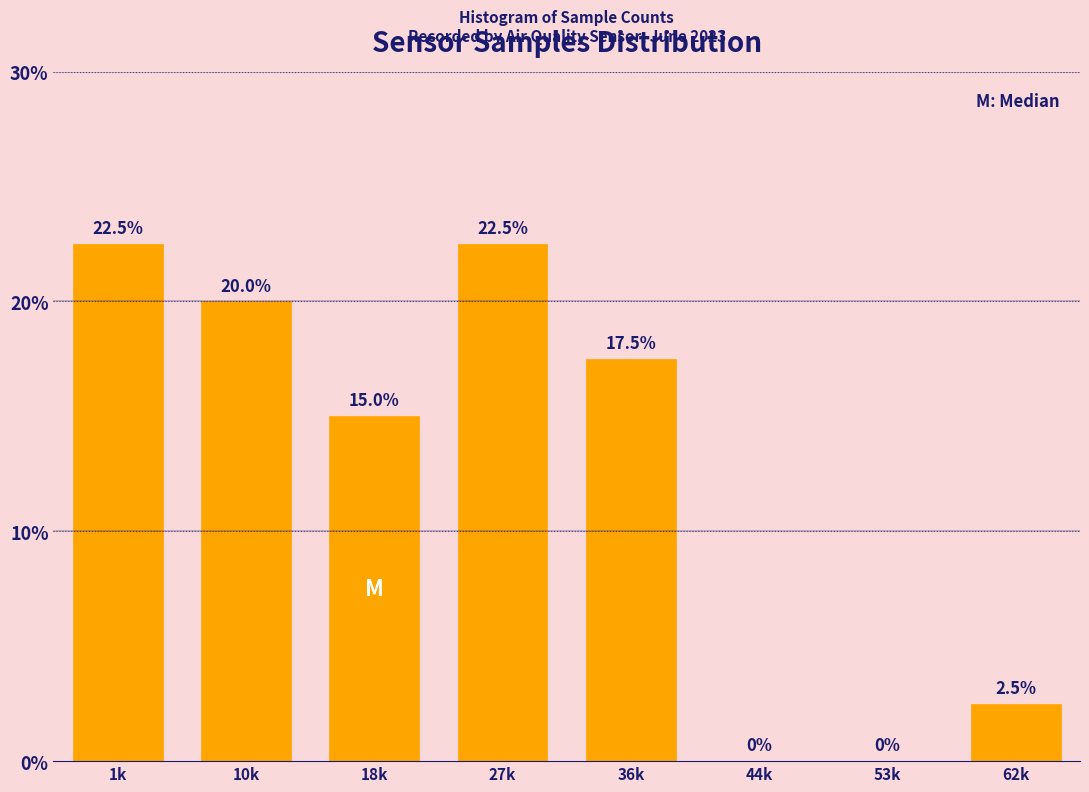

The value at 27k is 22.5. True or false?

True